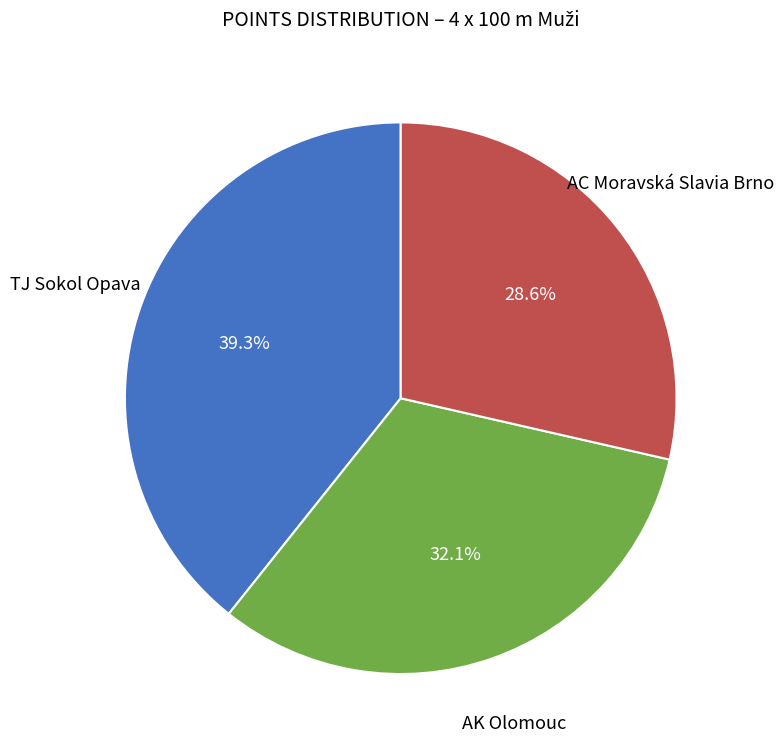

Count the number of slices in the pie.

3